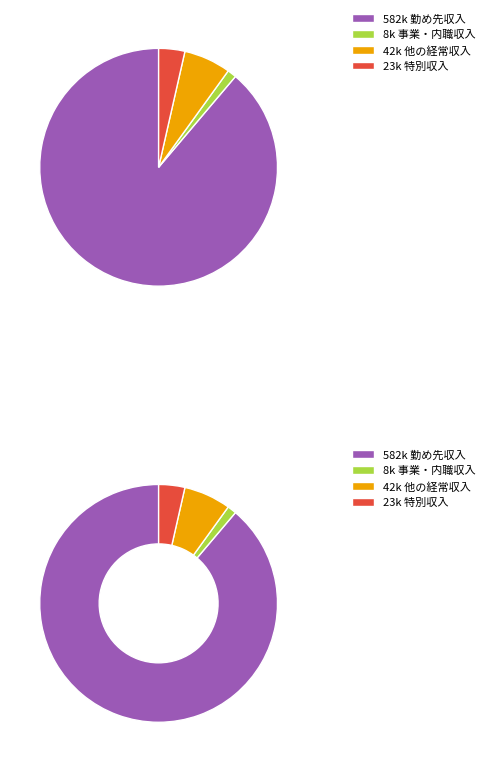

Rank the categories by value from highest to lowest.

勤め先収入, 他の経常収入, 特別収入, 事業・内職収入